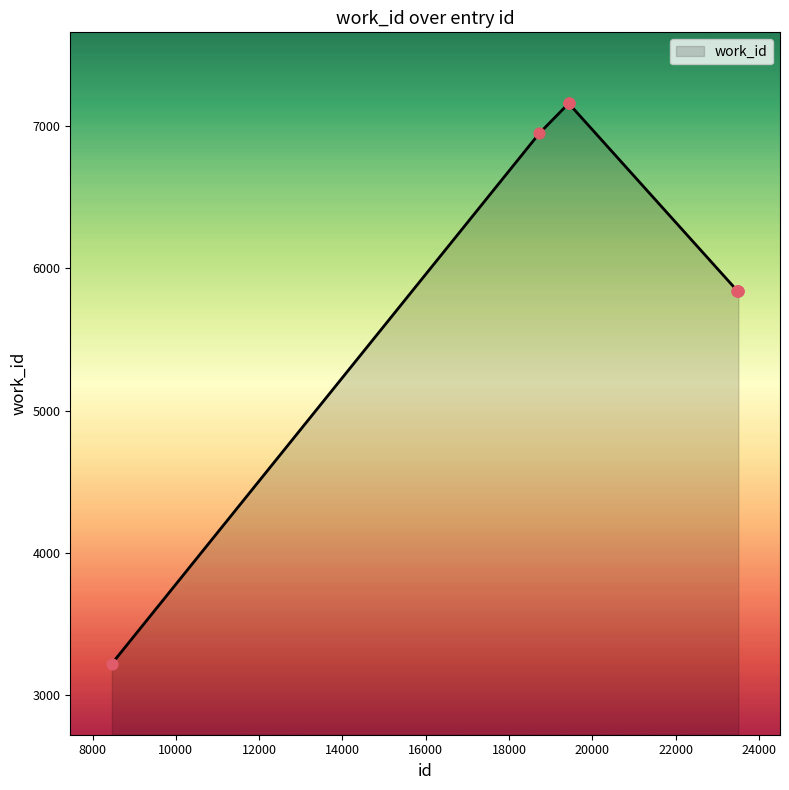

What is the maximum value shown in the chart?

7159